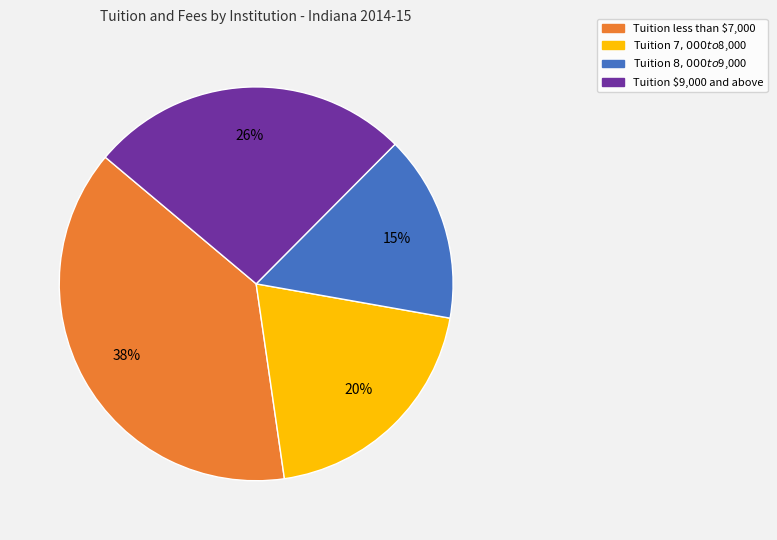

To the nearest percent, what is the average slice percentage?

25%